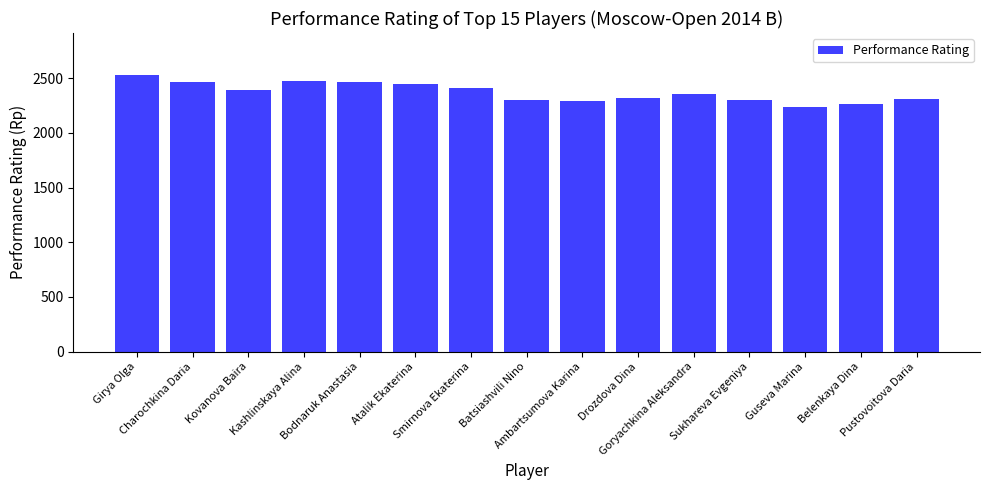

True or false: the data shows 2534 at Girya Olga.

True